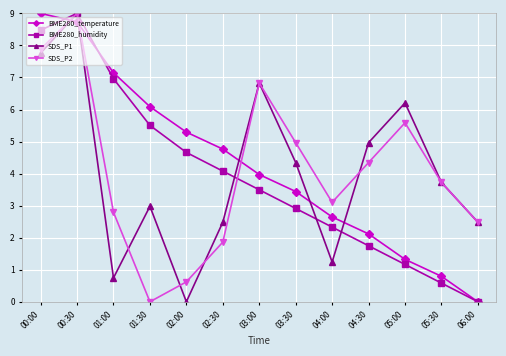

What is the sum of the BME280_temperature values at 05:30 and 01:00?

7.9